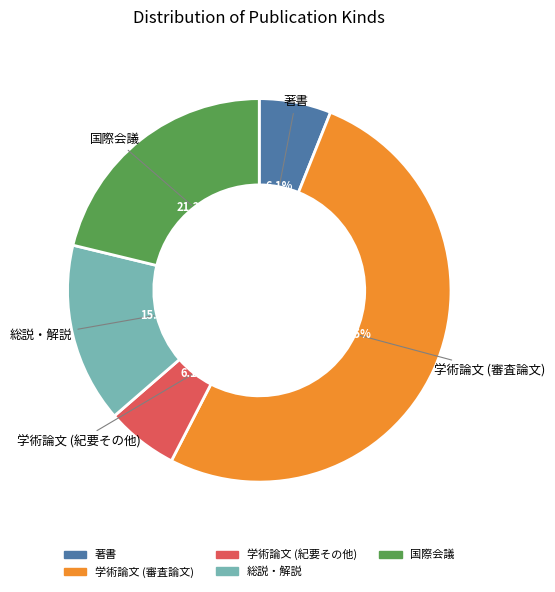

Do 総説・解説 and 著書 together represent more than half of the pie?

No